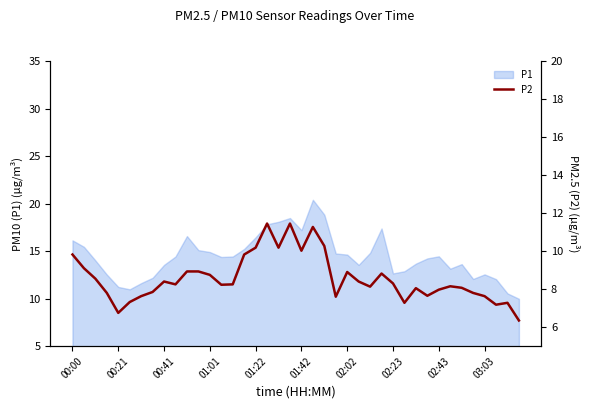

What is the maximum value shown in the chart?

11.4